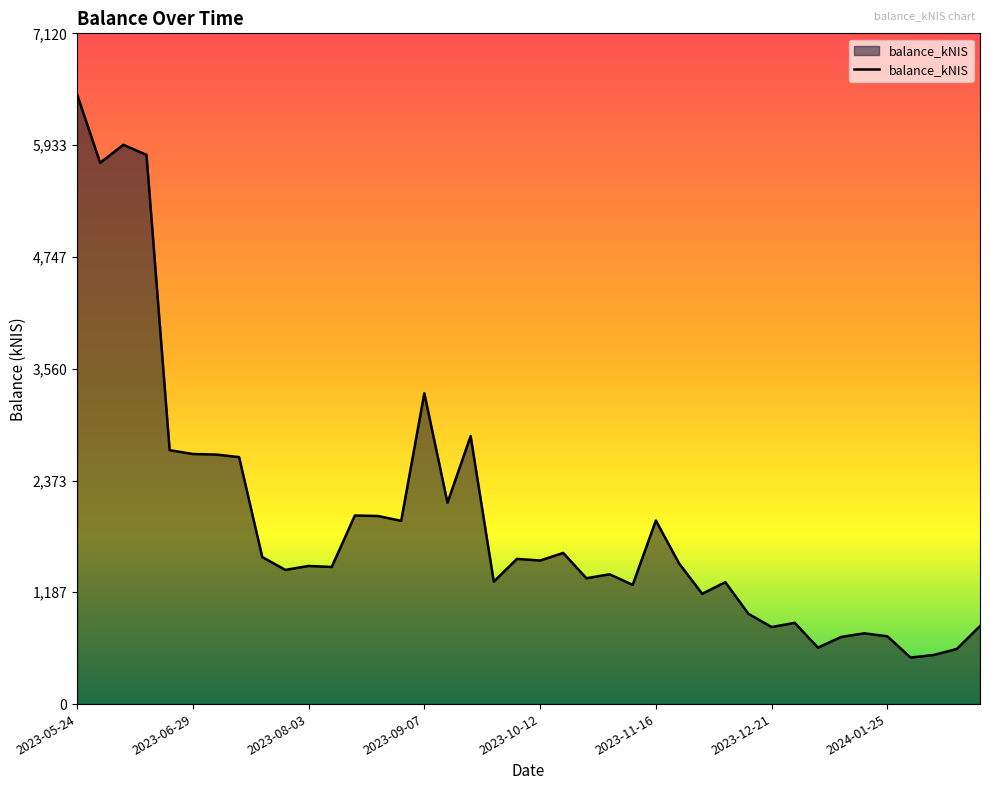

What is the maximum value shown in the chart?

6472.6